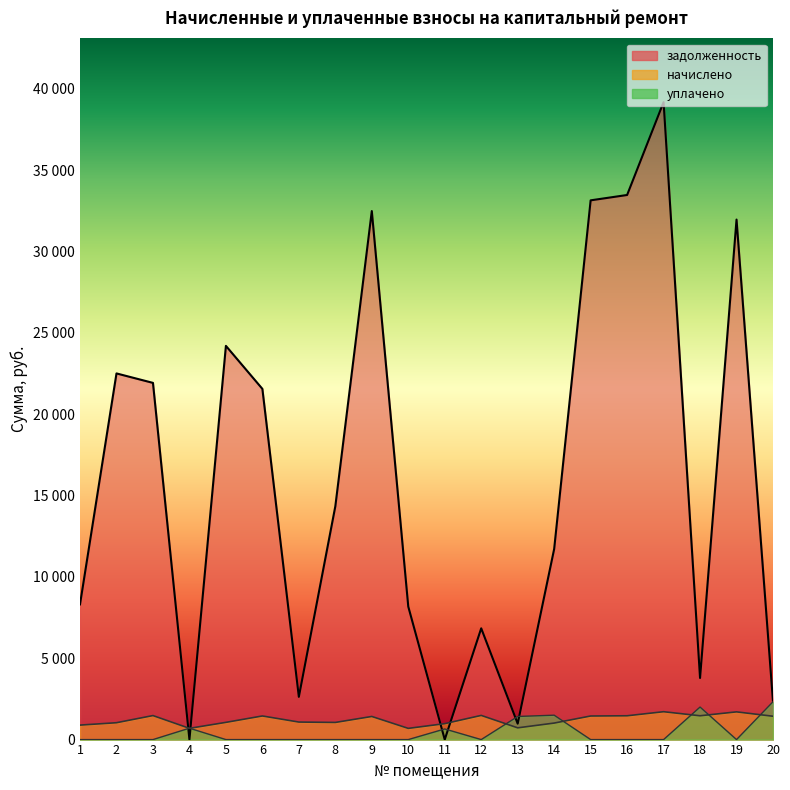

What is the maximum value for начислено?

1713.6